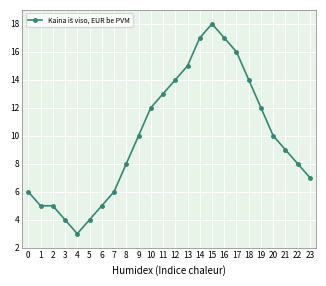

What is the ratio of the value at 19 to the value at 0?

2.0